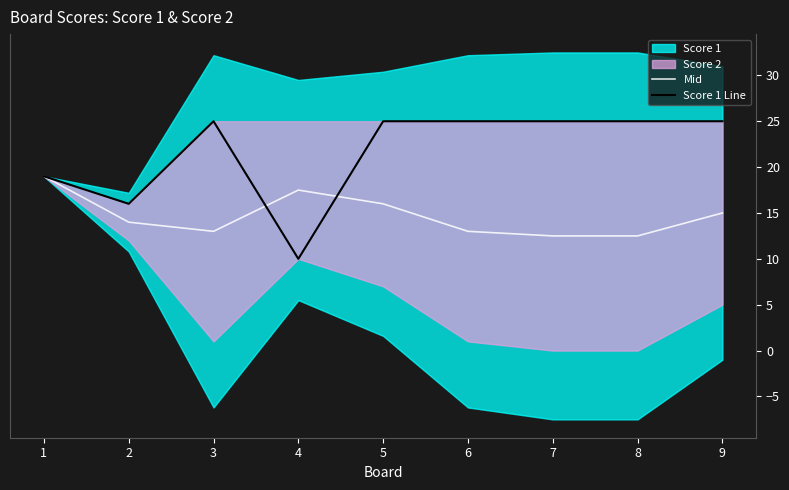

Which series has the widest spread of values?

Score 1 Line